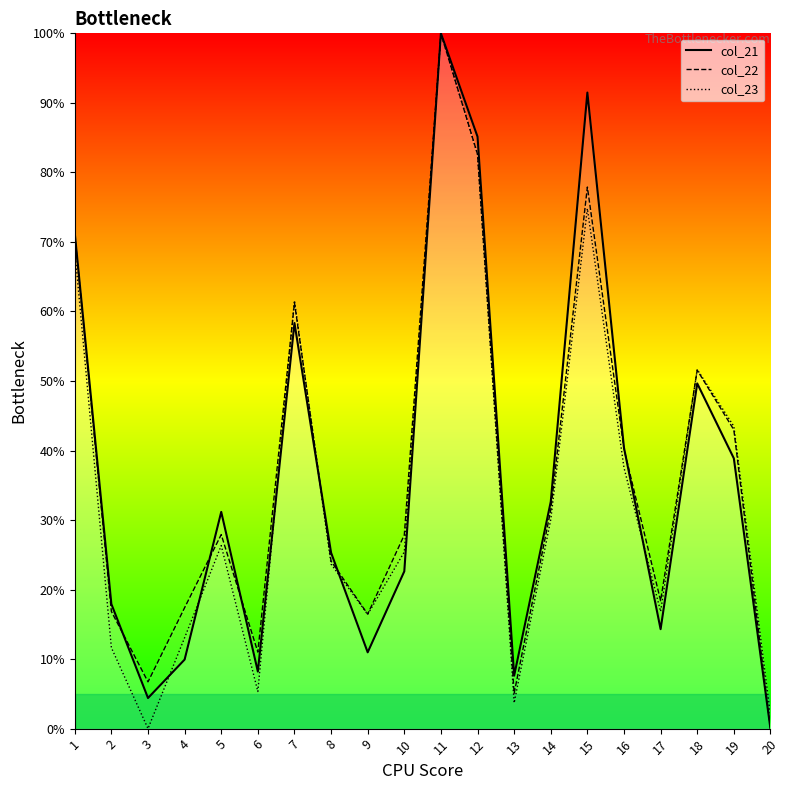

True or false: col_23 has a value of 74.8 at 15.

True